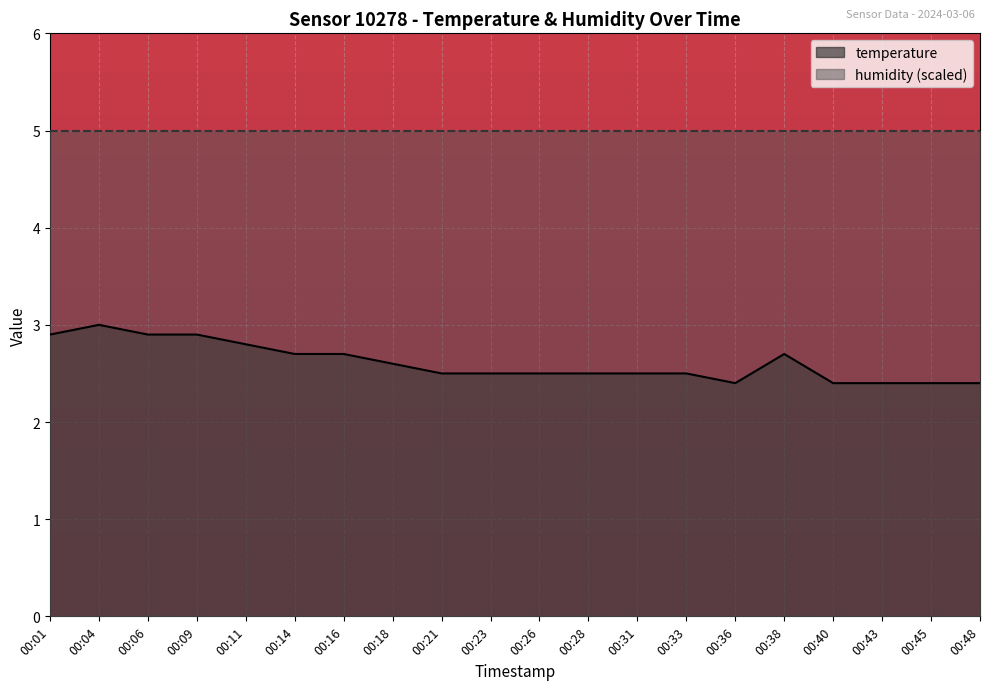

At which label is the value closest to 2?

00:36